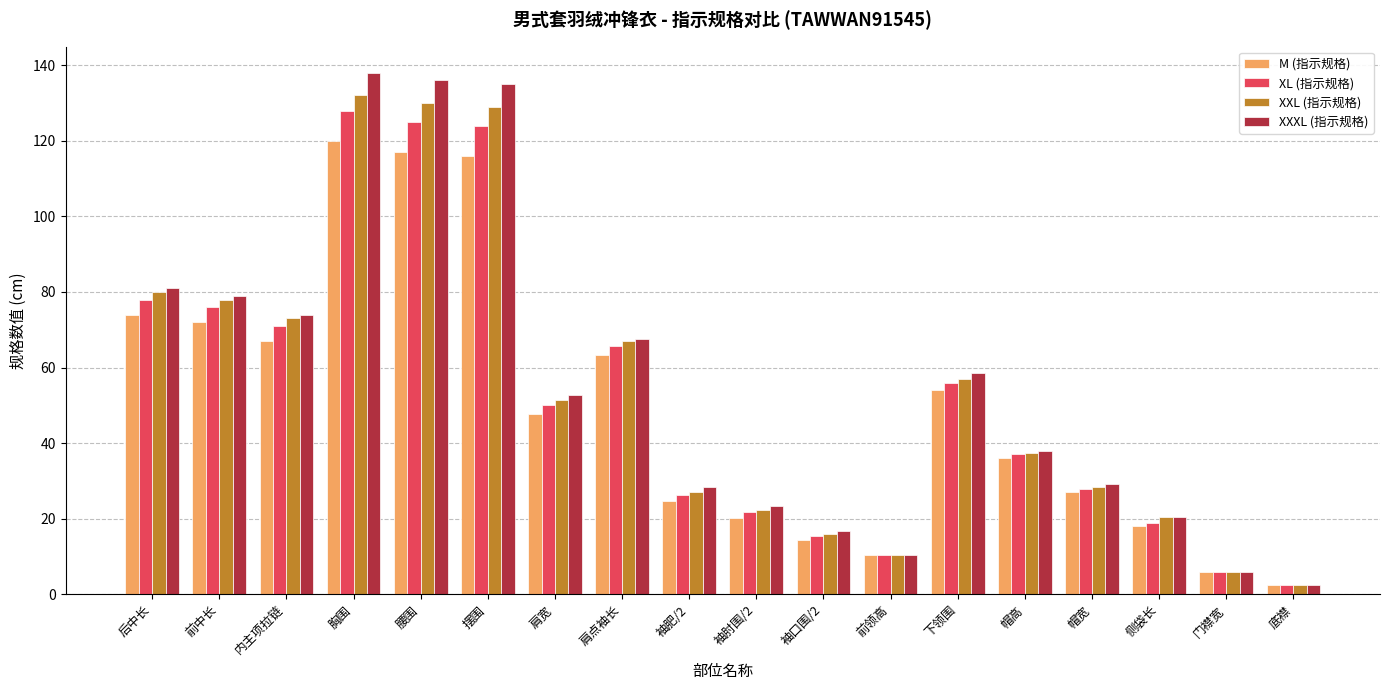

At which label does XL (指示规格) first exceed 50?

后中长